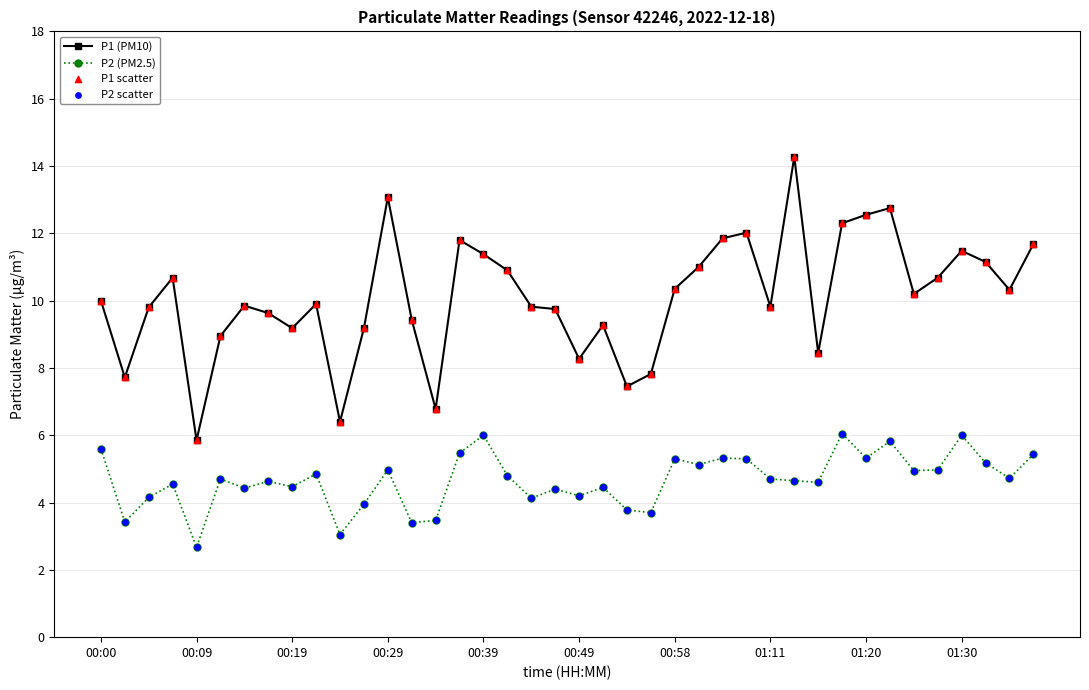

Which series has the widest spread of values?

P1 (PM10)